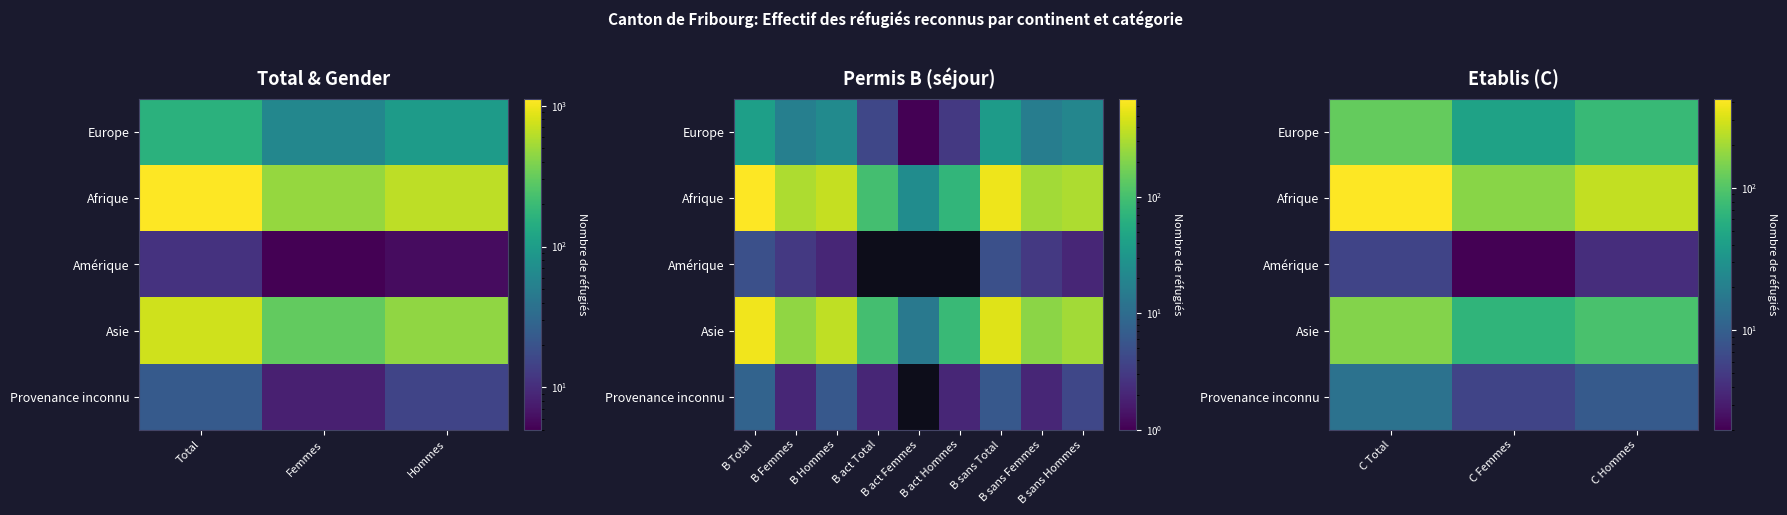

At which category is the sum across all series the highest?

C Total